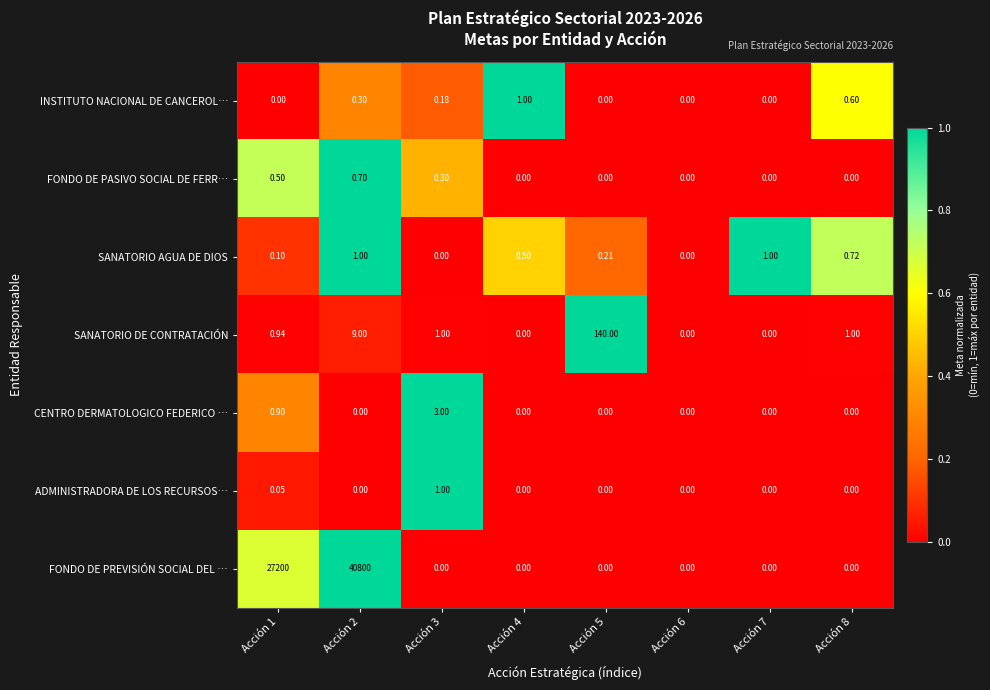

Is the value of FONDO DE PREVISIÓN SOCIAL DEL … at Acción 1 greater than the value of SANATORIO DE CONTRATACIÓN at Acción 7?

Yes